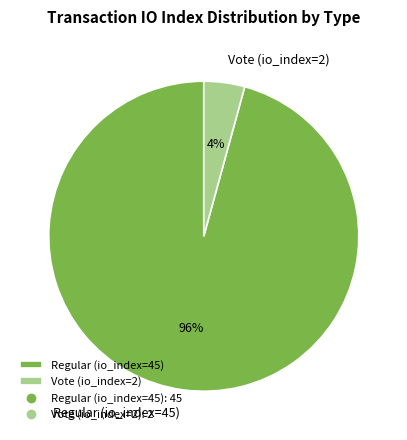

Which category has the biggest portion of the pie?

Regular (io_index=45)